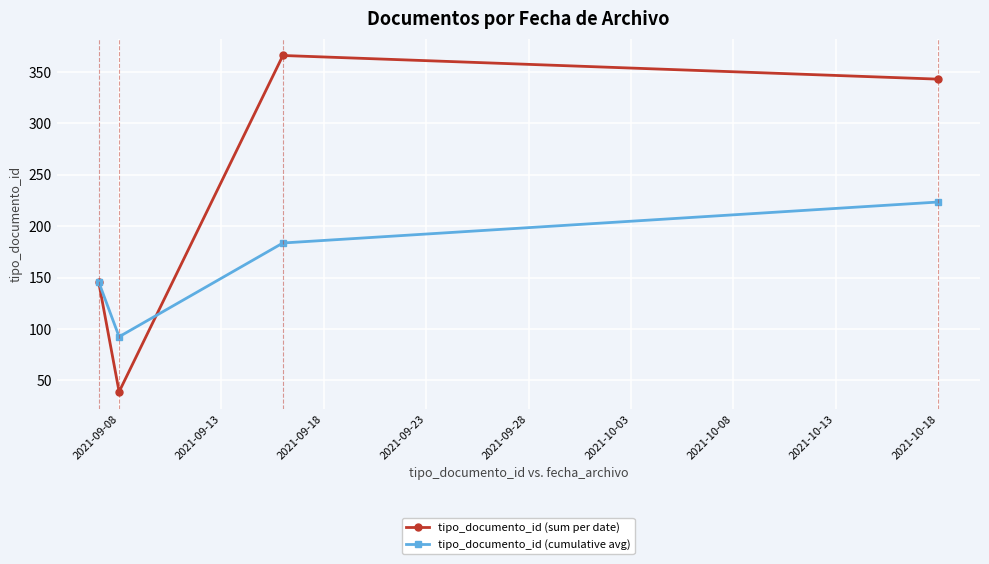

Does the chart display data point markers on the line(s)?

Yes